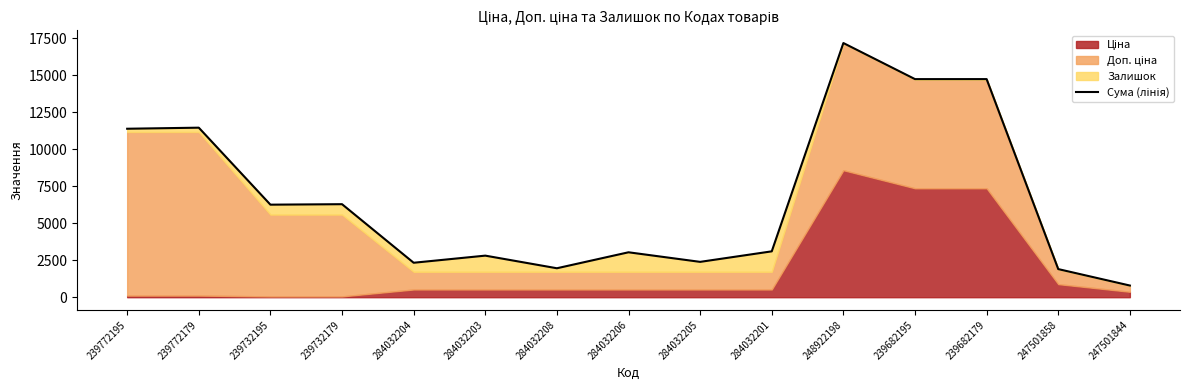

Reading left to right, extract all data points from this chart.

239772195=11383.5	239772179=11455.5	239732195=6253.3	239732179=6285.3	284032204=2328.2	284032203=2809.2	284032208=1956.2	284032206=3035.2	284032205=2388.2	284032201=3099.2	248922198=17174.2	239682195=14736.4	239682179=14737.4	247501858=1899.4	247501844=788.5